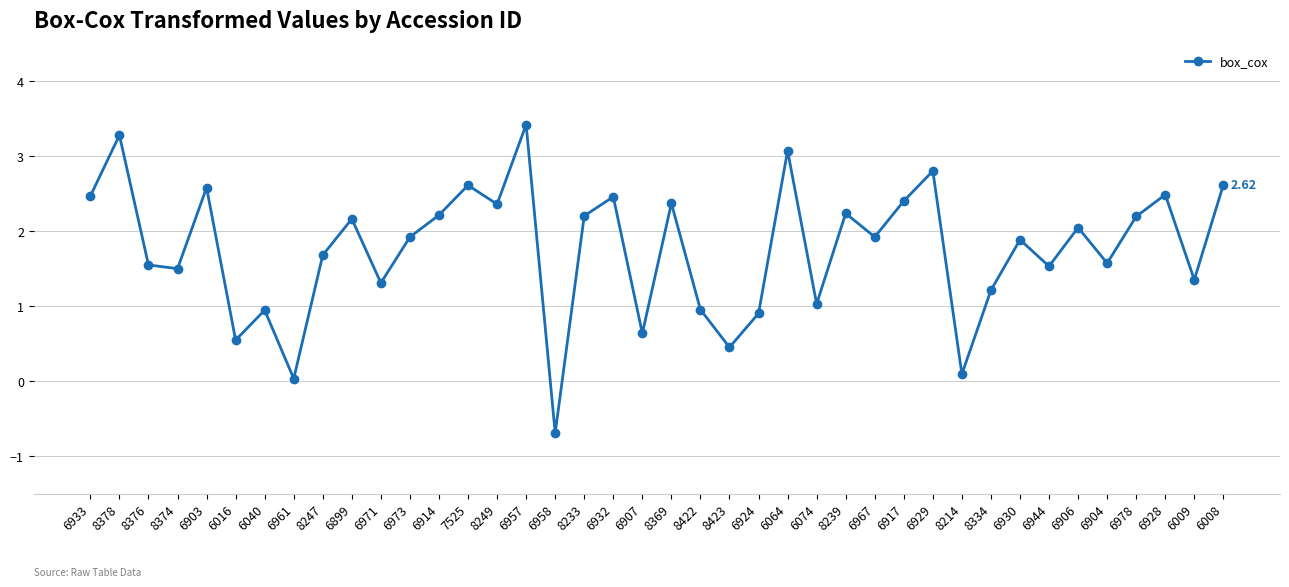

What is the sum of all values?

70.5